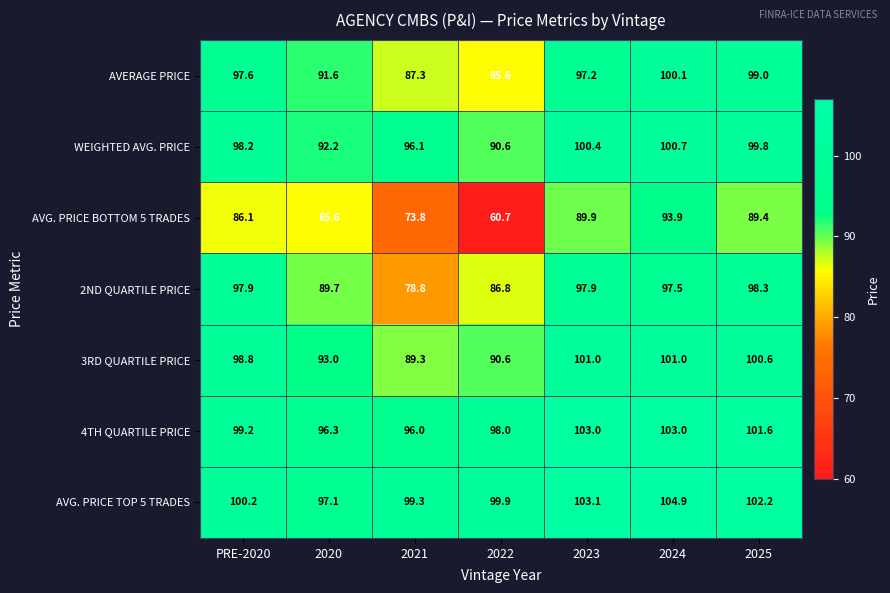

Which category has the lowest value in the AVG. PRICE BOTTOM 5 TRADES series?

2022